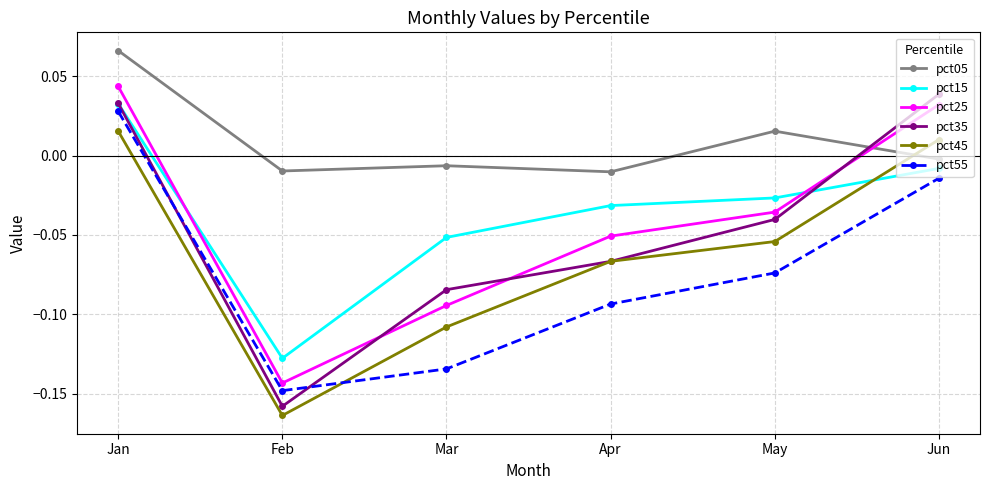

True or false: pct05 and pct15 intersect in this chart.

False